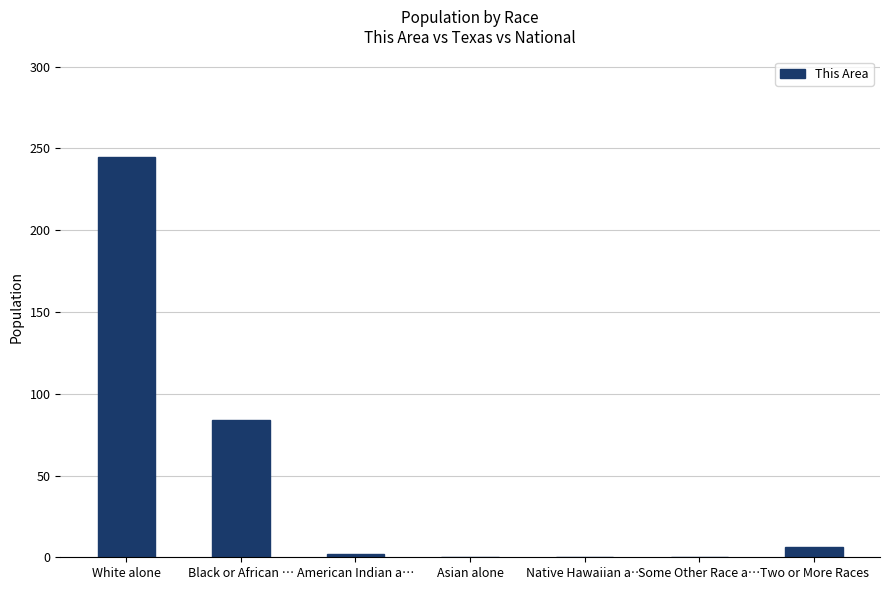

Count the number of data series in this chart.

1